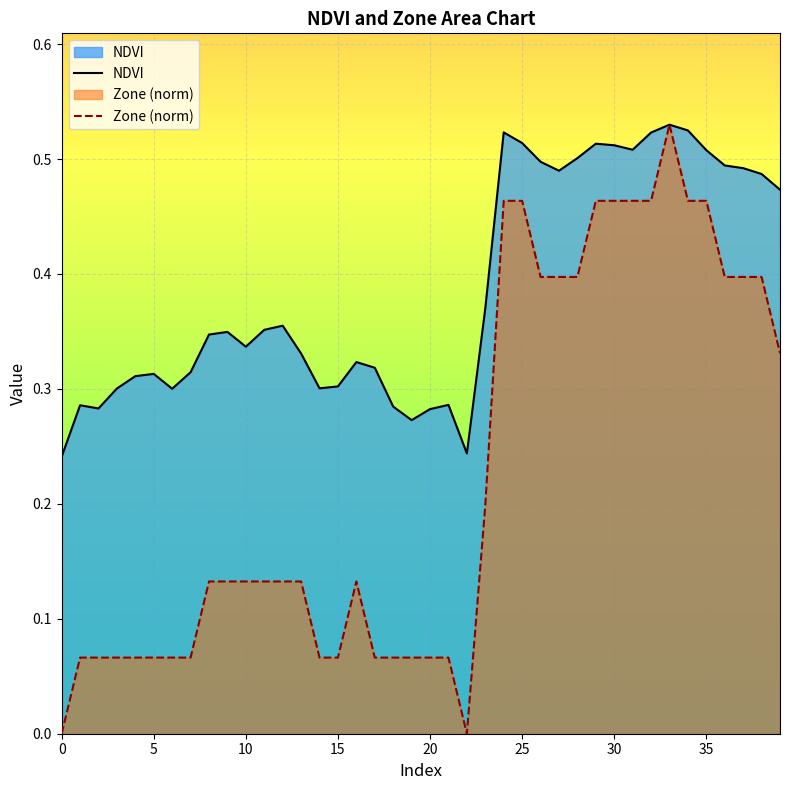

What is the difference between the highest and lowest values at 4?

0.2